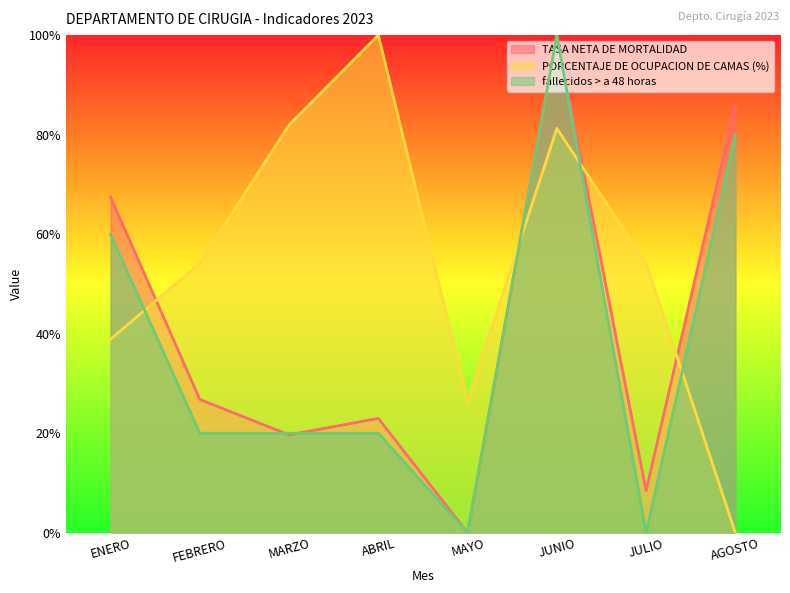

True or false: PORCENTAJE DE OCUPACION DE CAMAS (%) has more than 1 points higher than both neighbors.

True